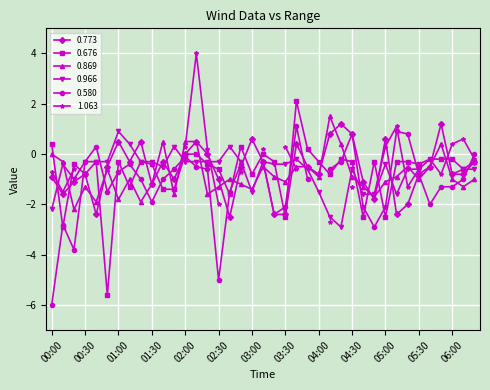

True or false: 0.676 has more than 0 interior local peaks.

True